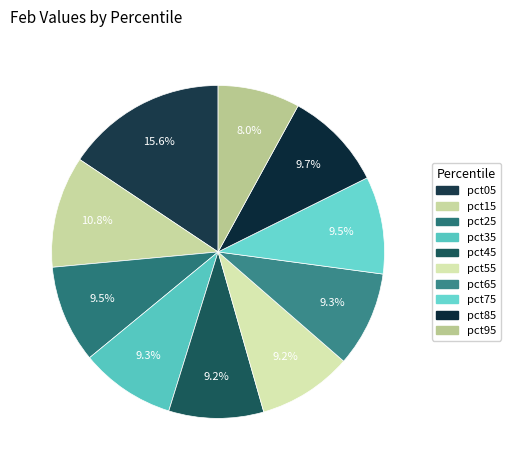

Is there a majority slice in this chart?

No